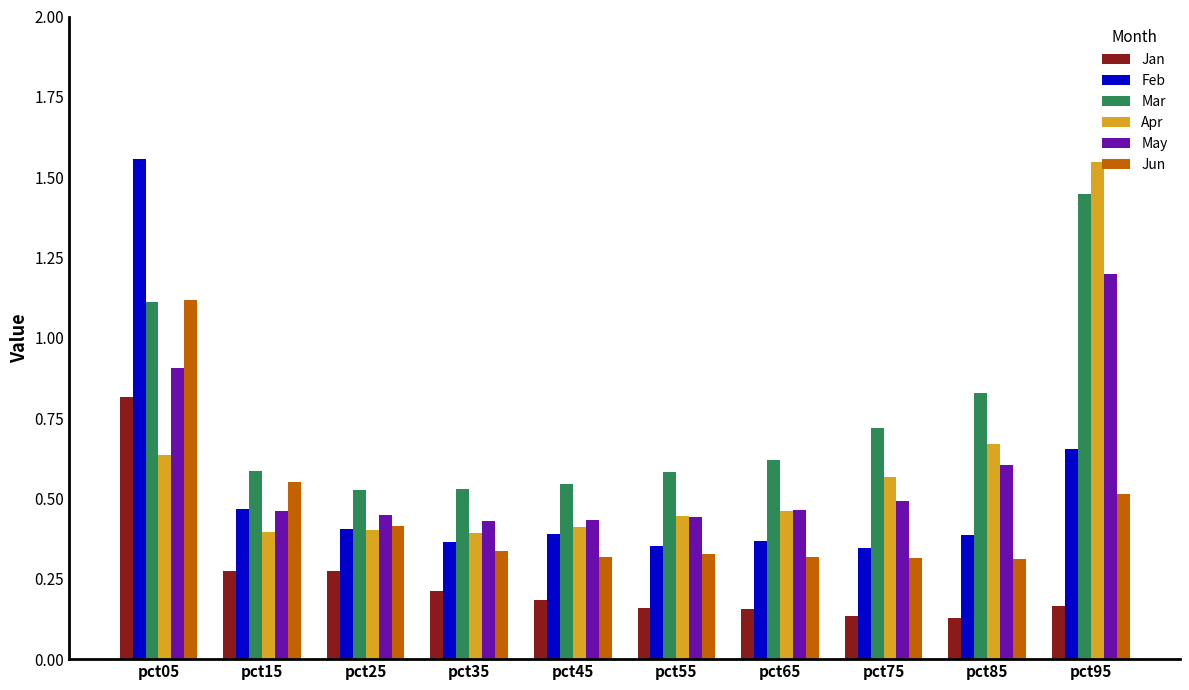

At which label does Mar reach its peak?

pct95